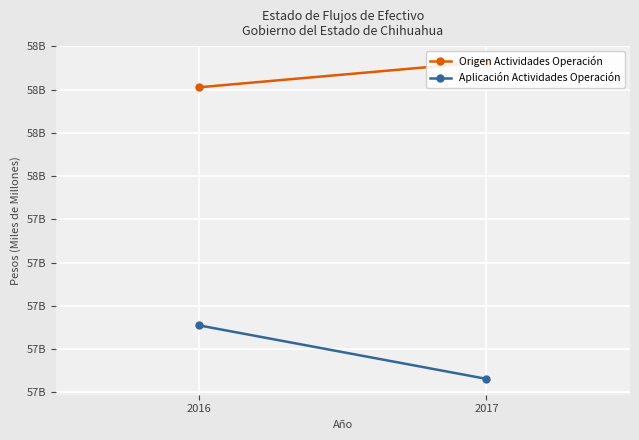

Is the value of Aplicación Actividades Operación at 2016 greater than the value of Origen Actividades Operación at 2017?

No